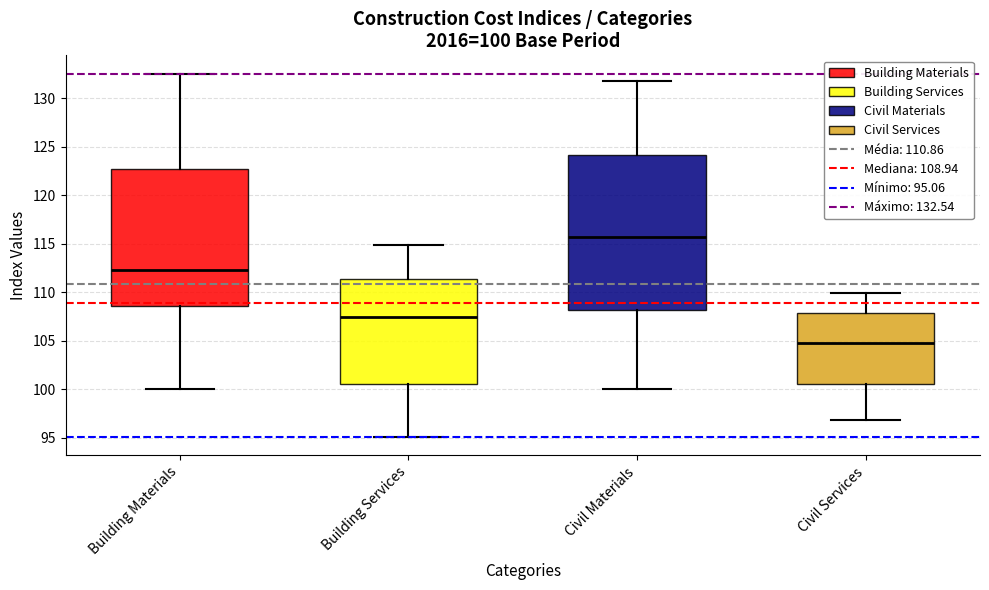

Comparing the boxes themselves (not the whiskers), which one is the tallest?

Civil Materials